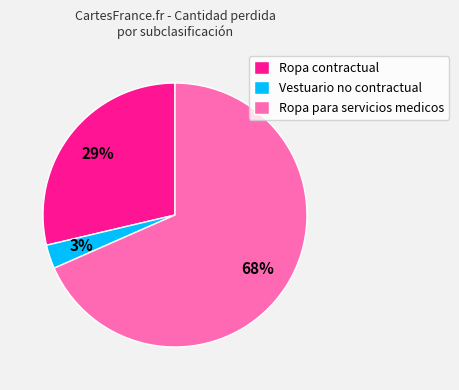

How many slices are in this pie chart?

3